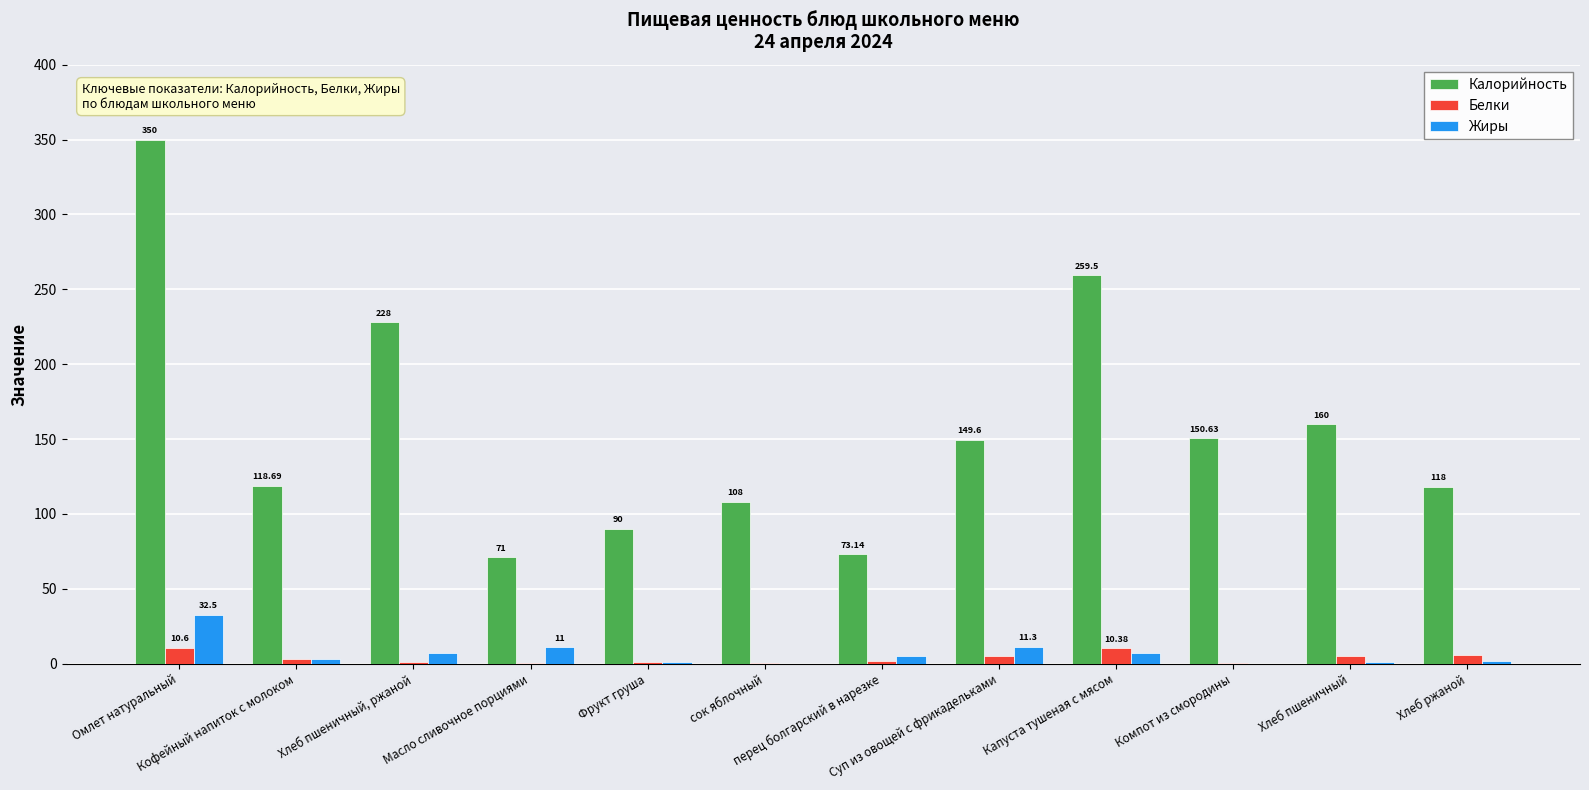

Which series has the largest total across all categories?

Калорийность